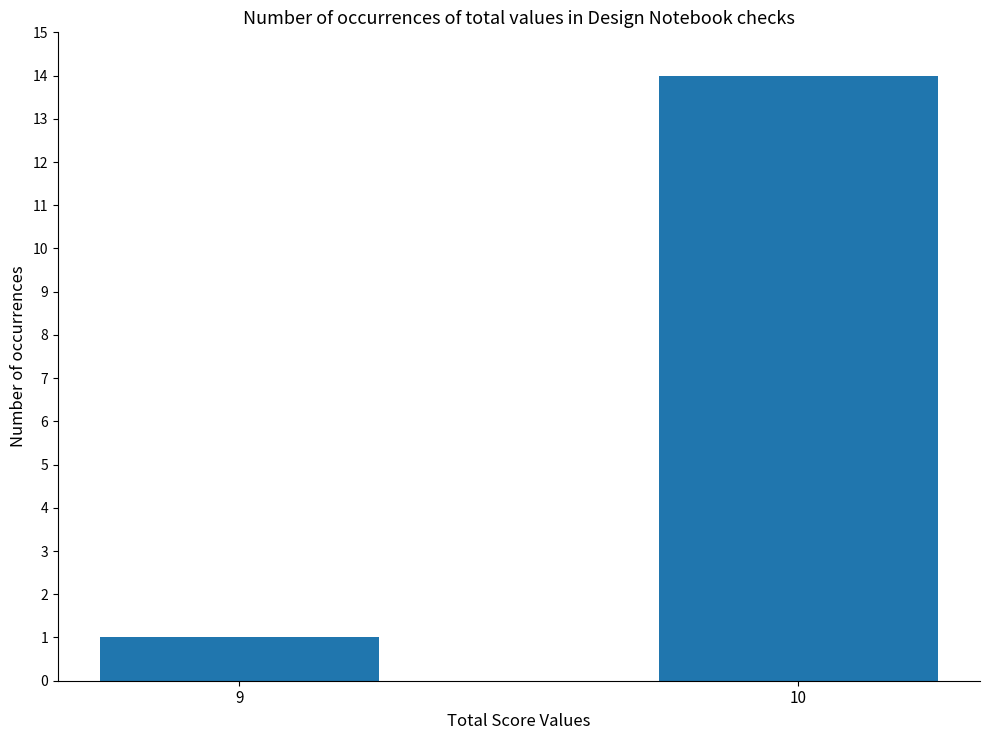

What is the sum of the values at 9 and 10?

15